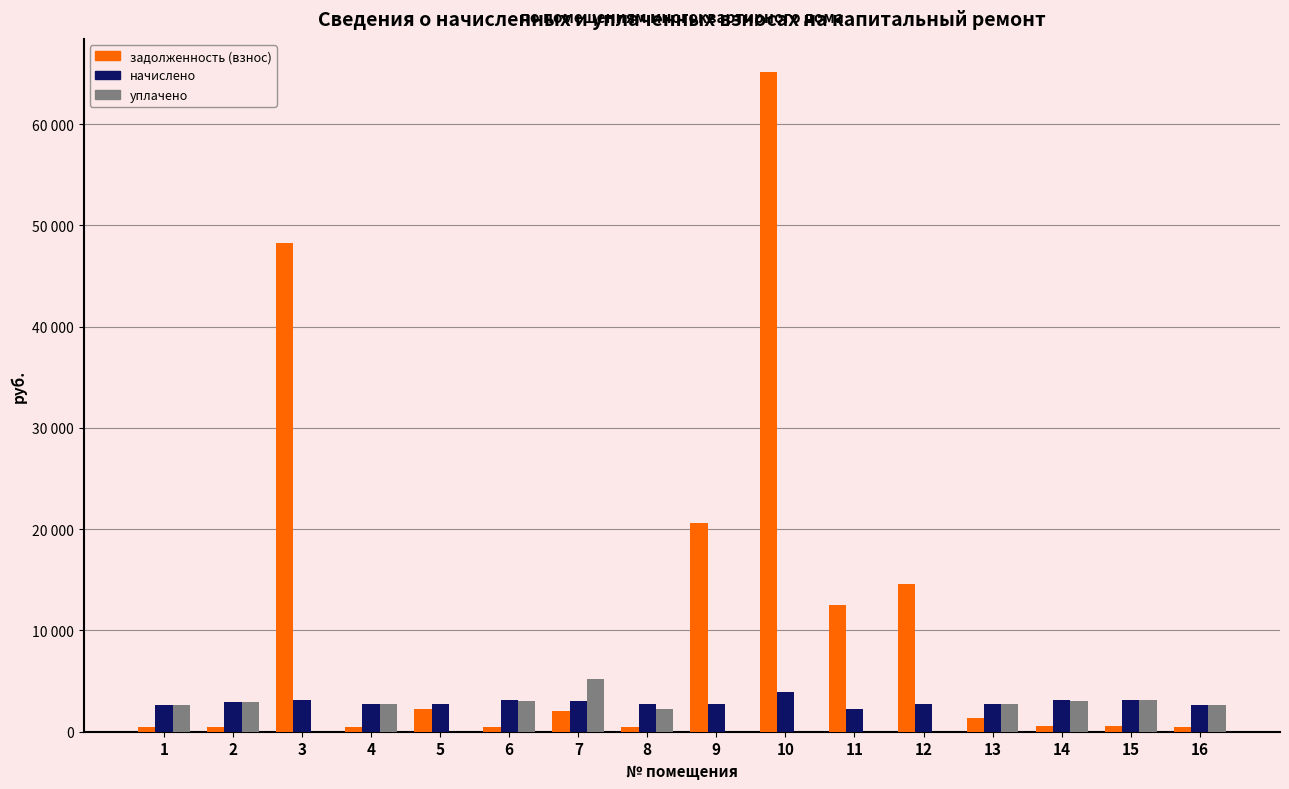

Between 6 and 14, which series saw the biggest shift?

начислено